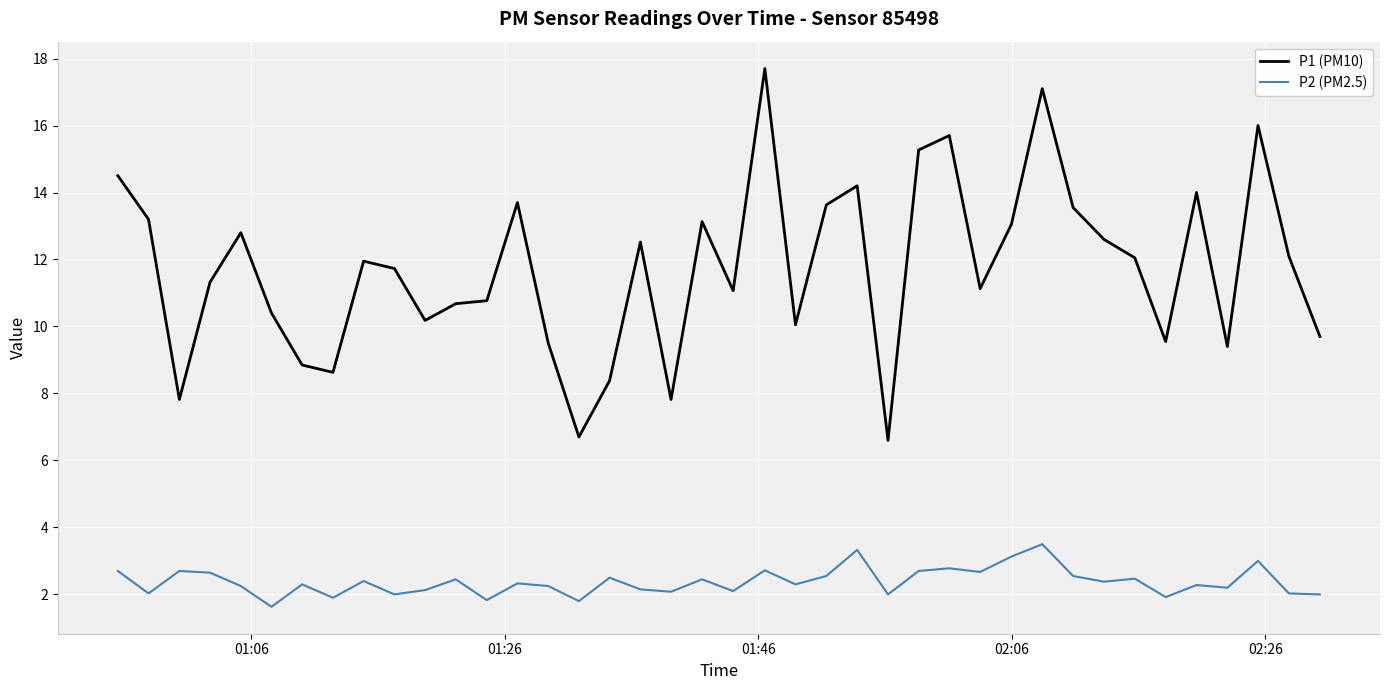

Which series has the widest spread of values?

P1 (PM10)